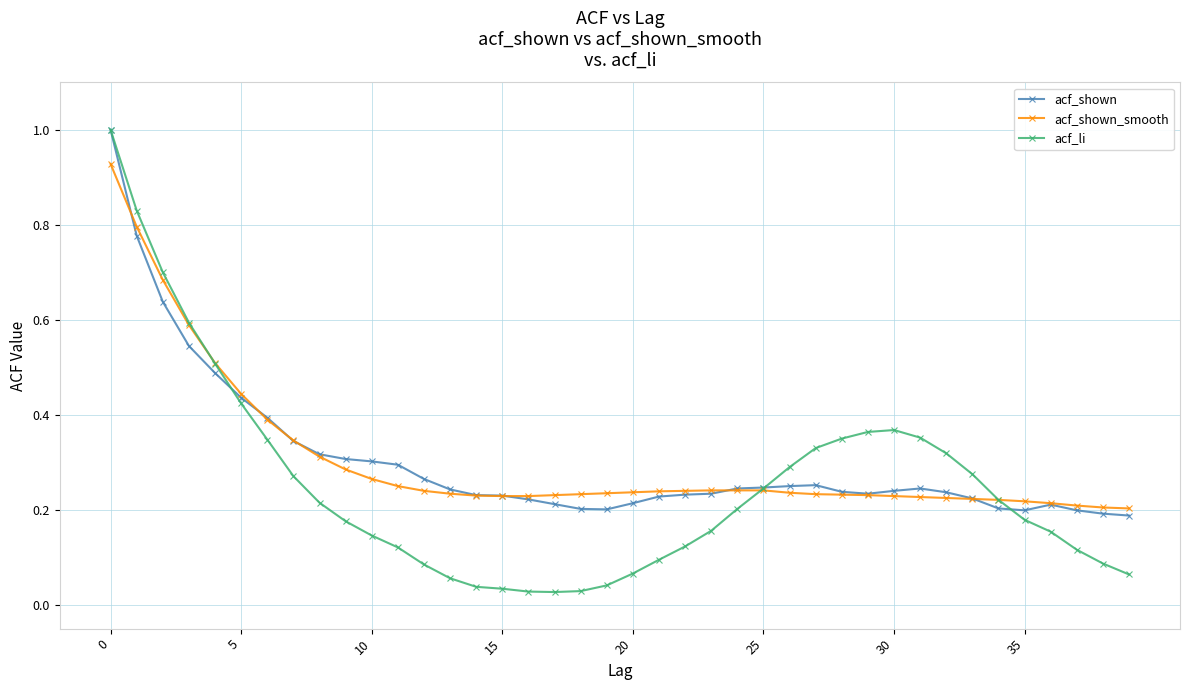

Does the chart display data point markers on the line(s)?

Yes